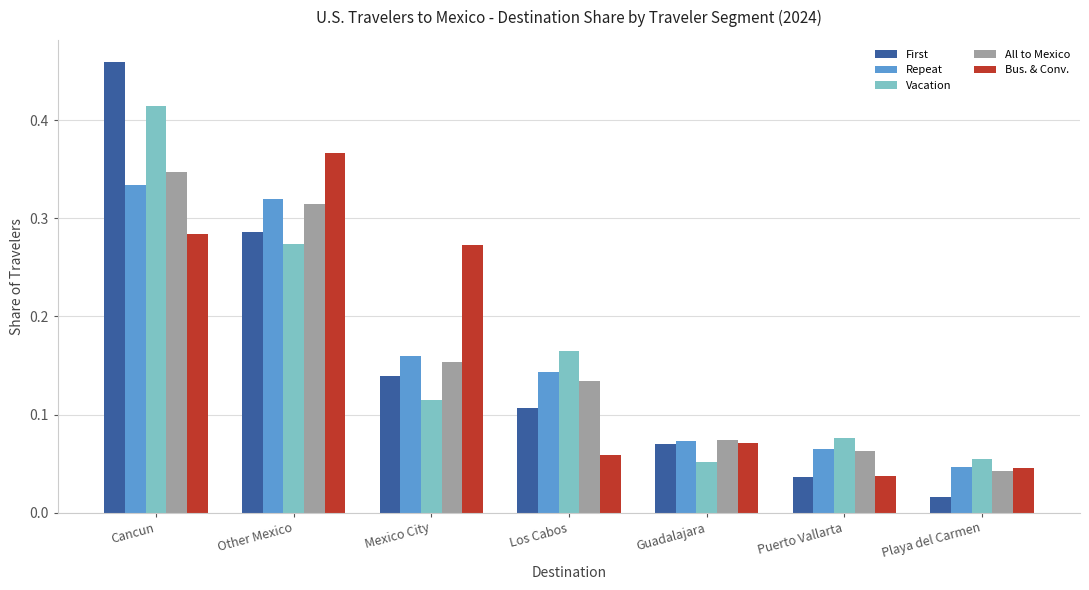

Which series has the widest spread of values?

First